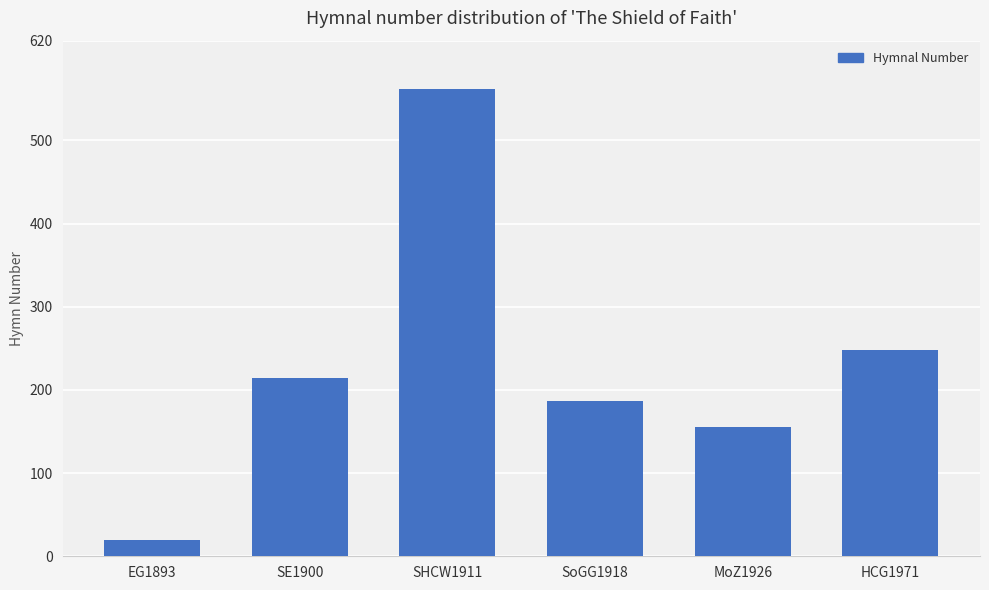

Which label corresponds to the largest value in the chart?

SHCW1911